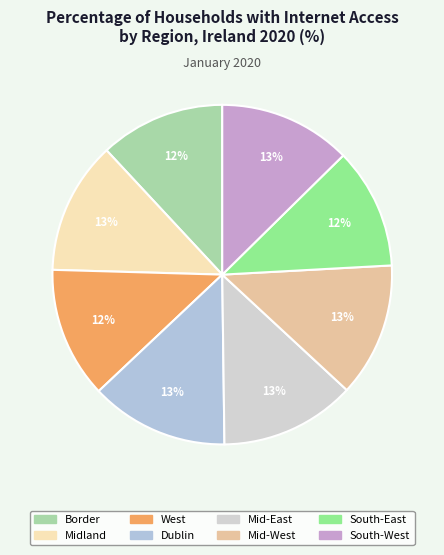

Count the number of slices in the pie.

8